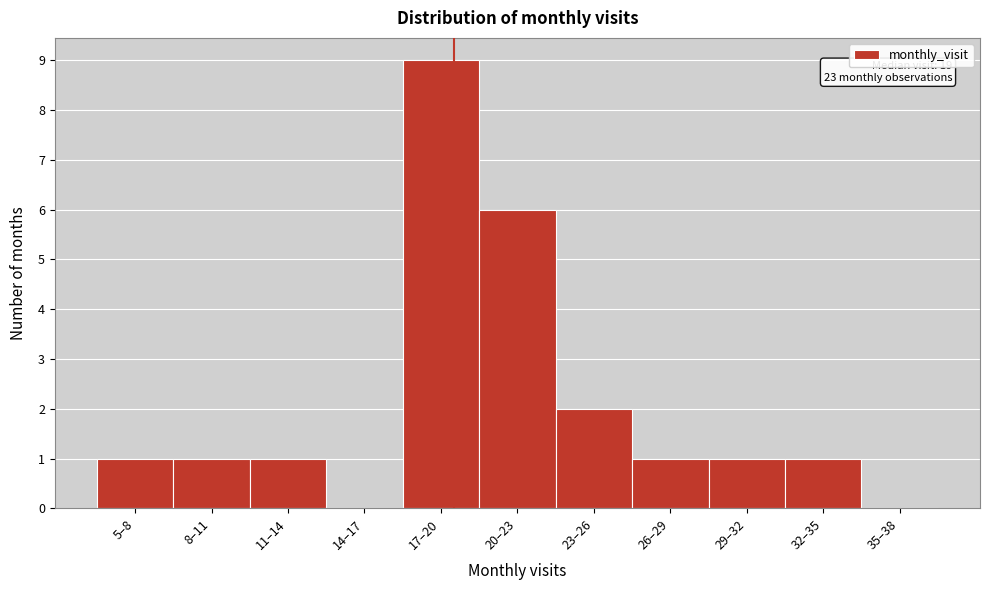

Reading left to right, list all the values displayed in this chart.

5–8=1	8–11=1	11–14=1	14–17=0	17–20=9	20–23=6	23–26=2	26–29=1	29–32=1	32–35=1	35–38=0